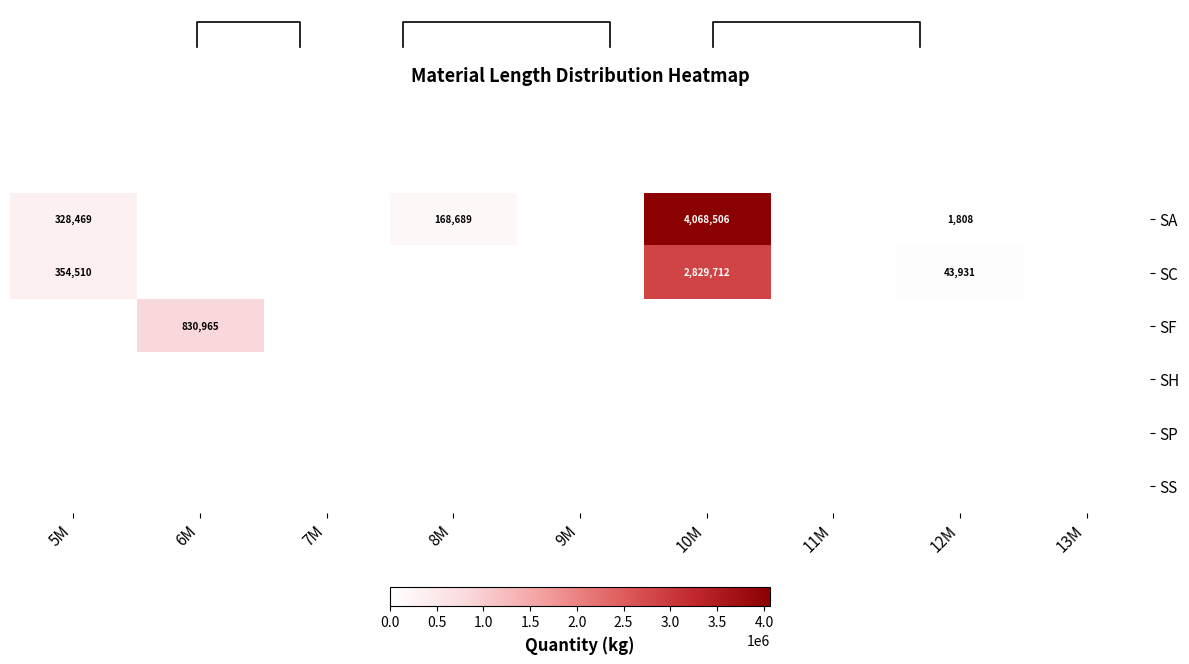

The value of SA at 10M is 837278. True or false?

False